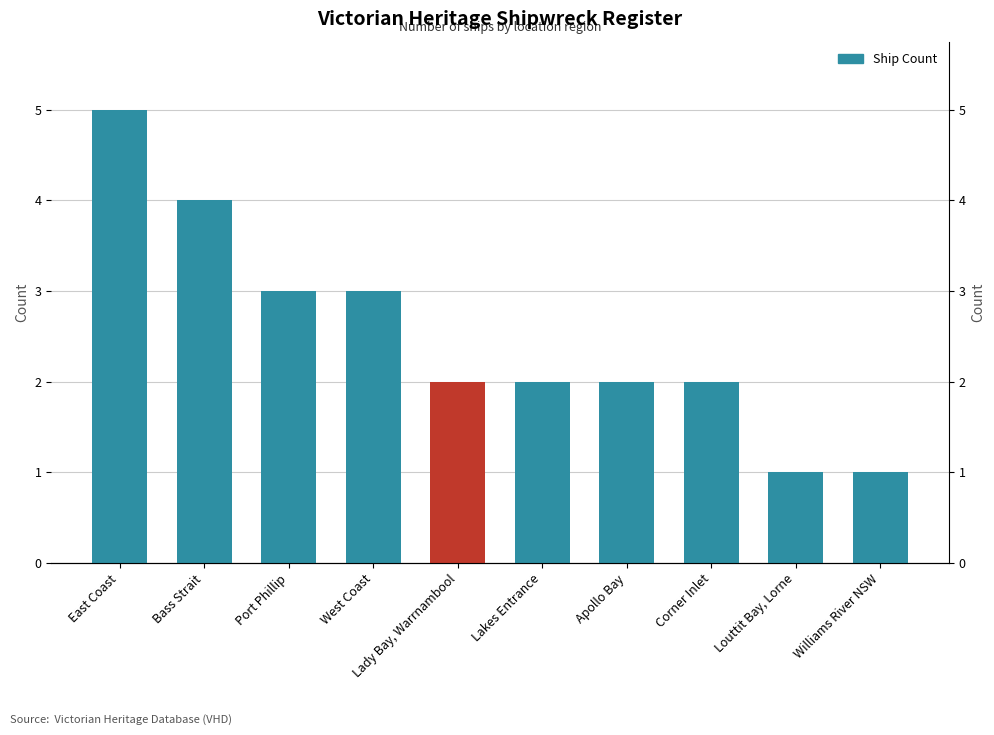

What is the approximate value at Corner Inlet?

2